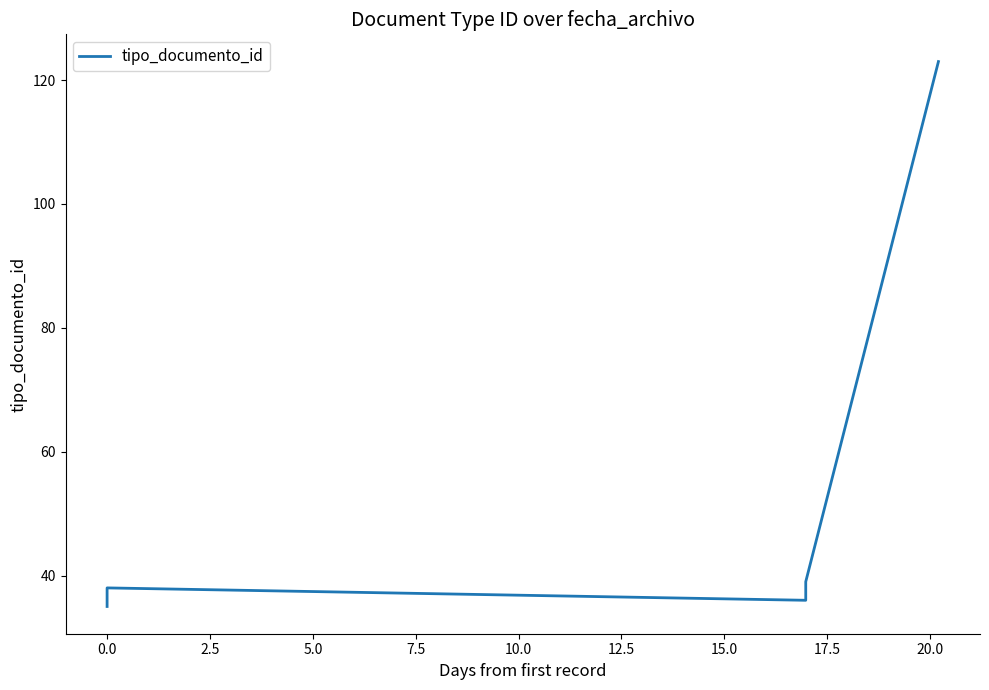

What is the ratio of the value at 5.0 to the value at 7.5?

1.0